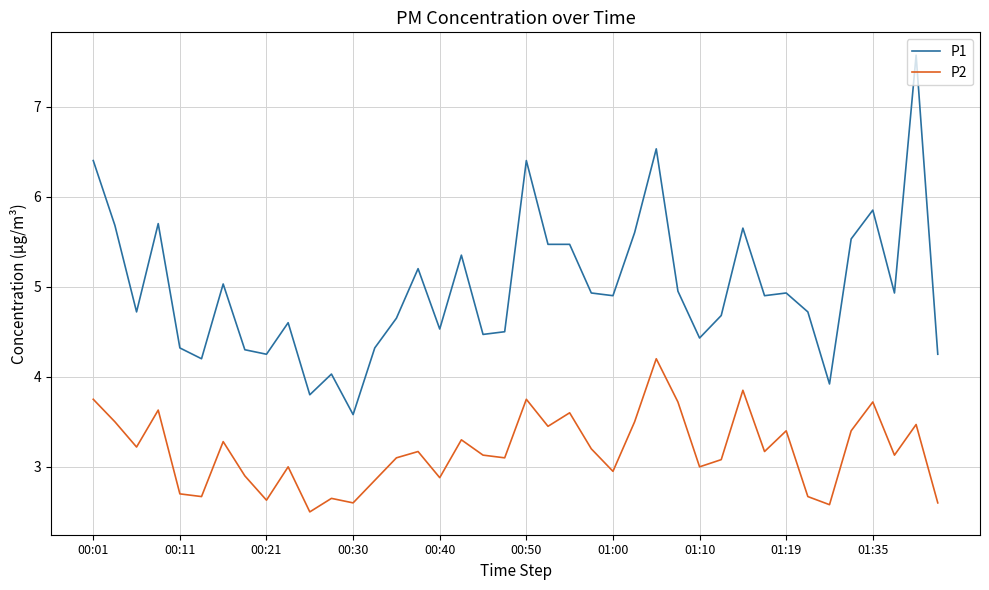

Which series has the widest spread of values?

P1